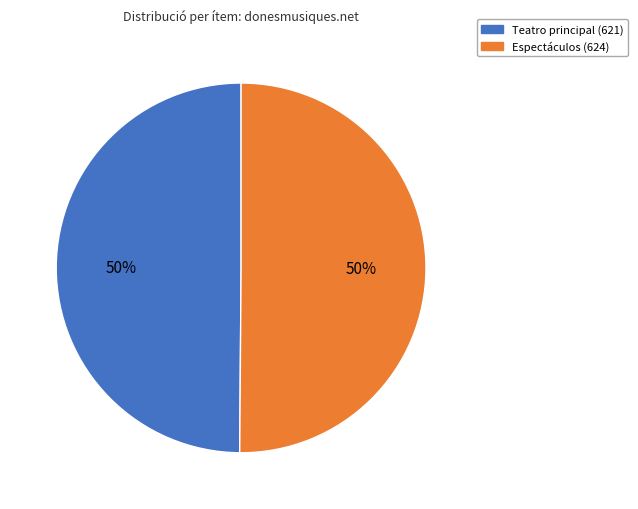

Is it true that Espectáculos (624) is 60% of the pie?

False